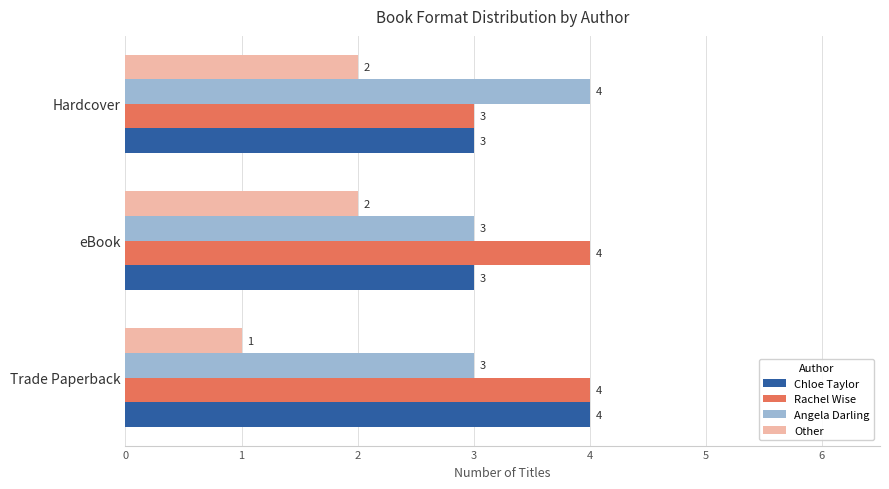

At which label is Rachel Wise closest to 3?

Hardcover